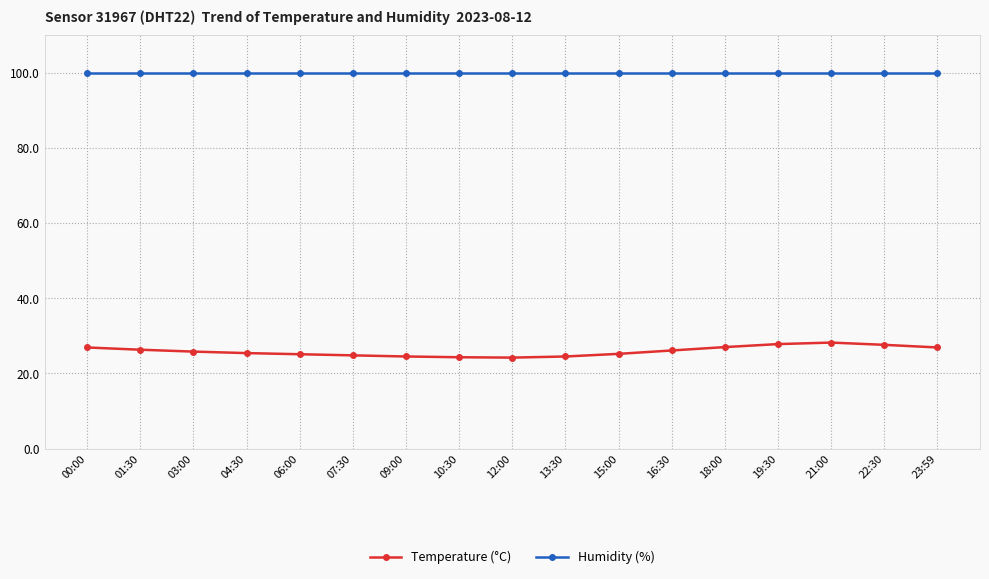

Does the chart have visible grid lines?

Yes